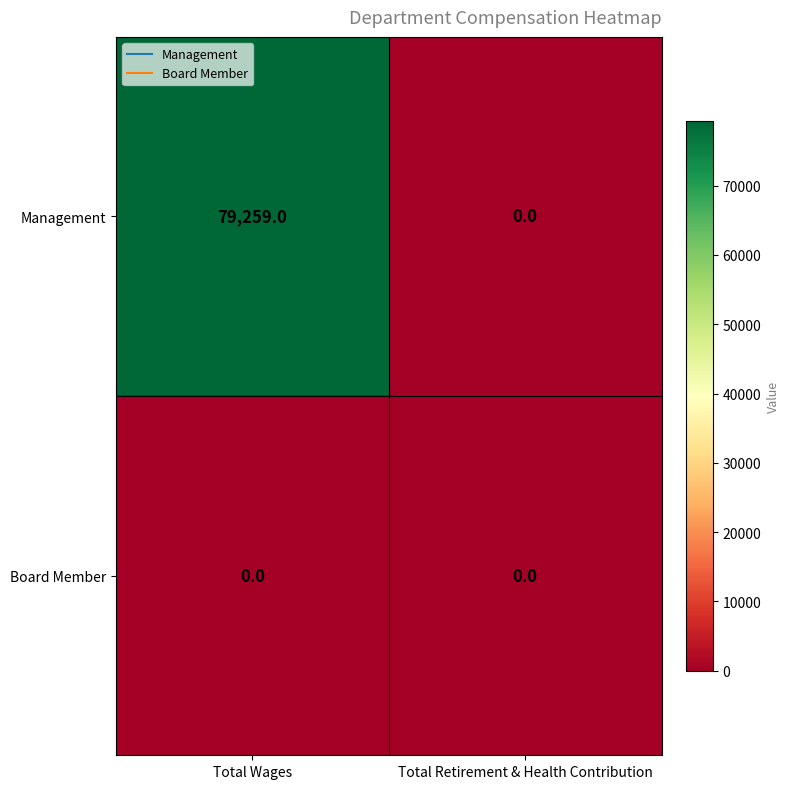

The Board Member series shows 0 at Total Wages. True or false?

True